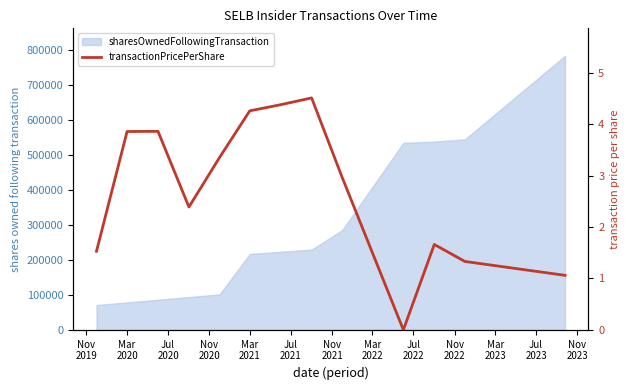

True or false: the data has more than 0 interior local peaks.

True